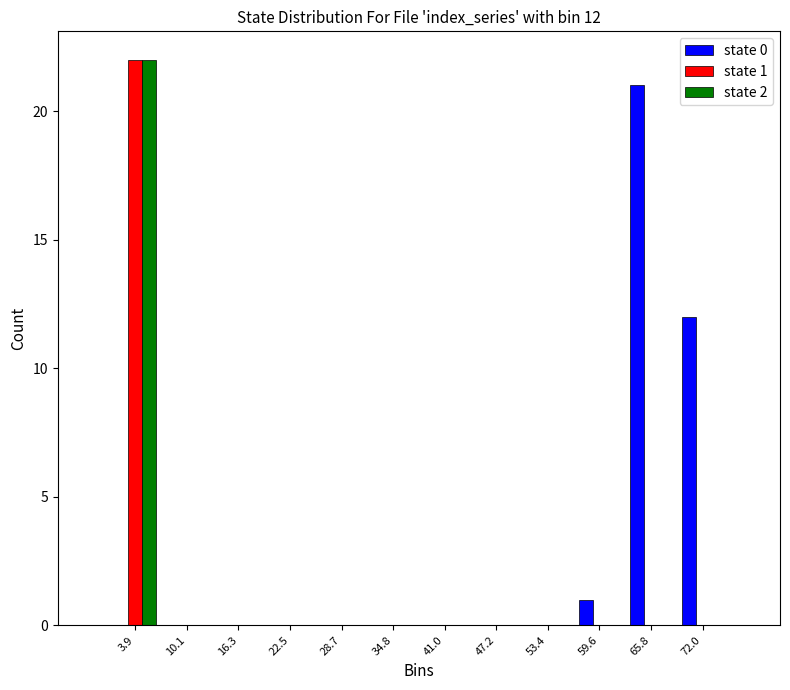

In the state 1 series, which range on the x-axis has the tallest bar?

1 to 7